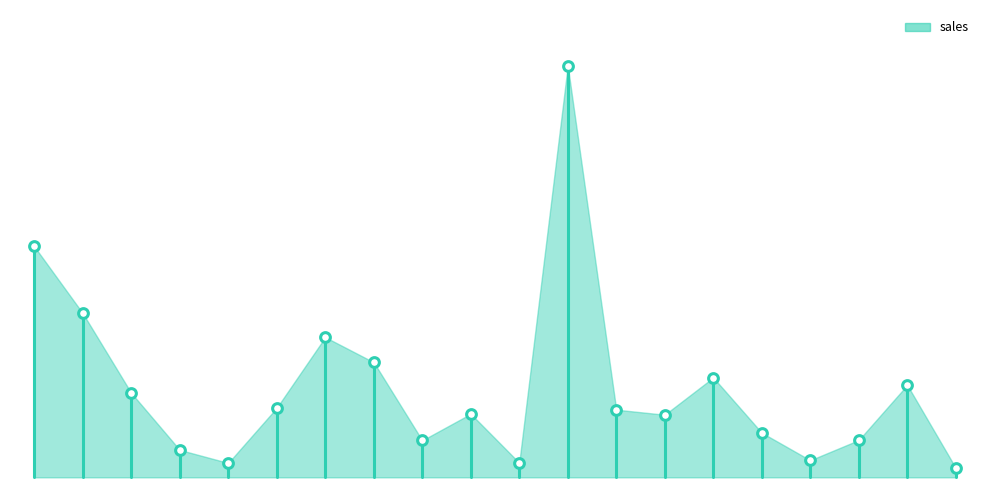

Does the chart display data point markers on the line(s)?

No